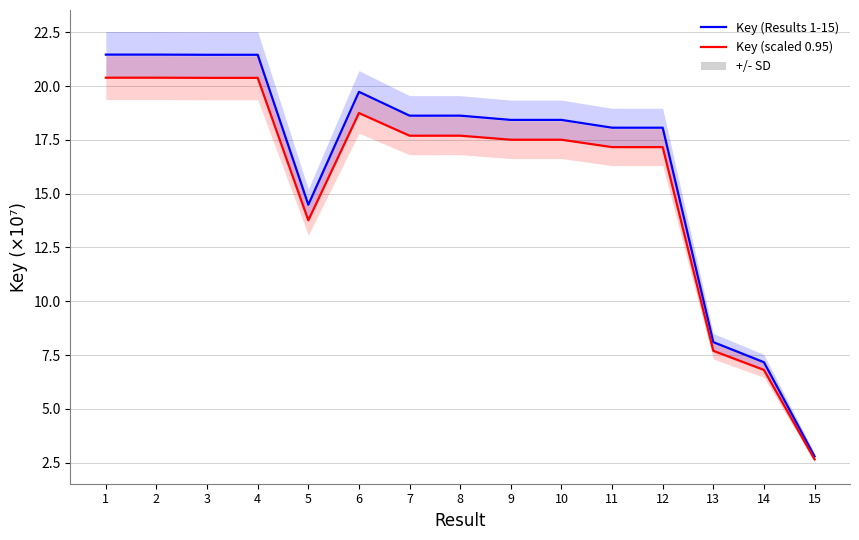

Is it true that Key (scaled 0.95) equals 17.7 at 7?

True